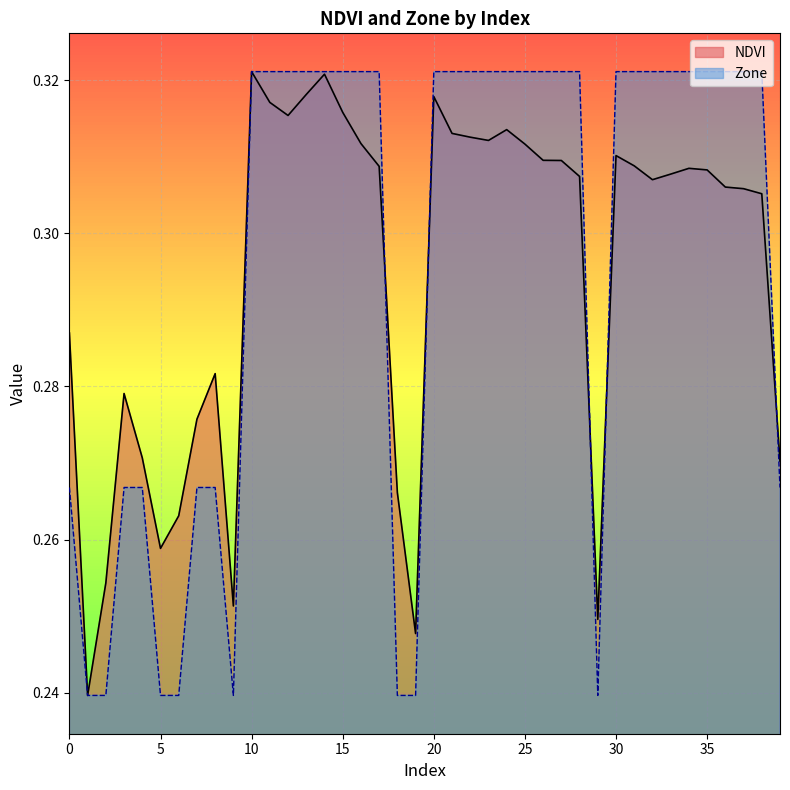

Count the number of data series in this chart.

2